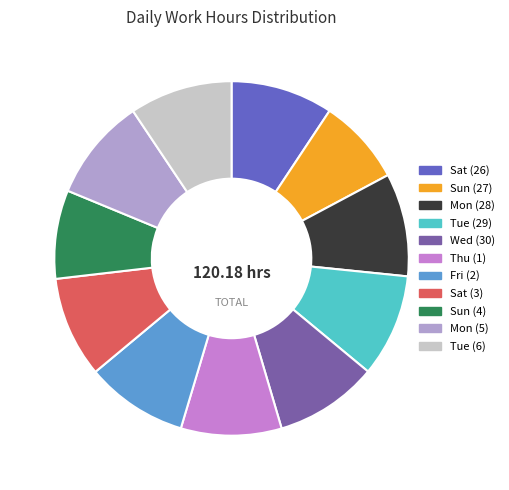

Combined, do Sat (3) and Mon (28) account for over 50%?

No